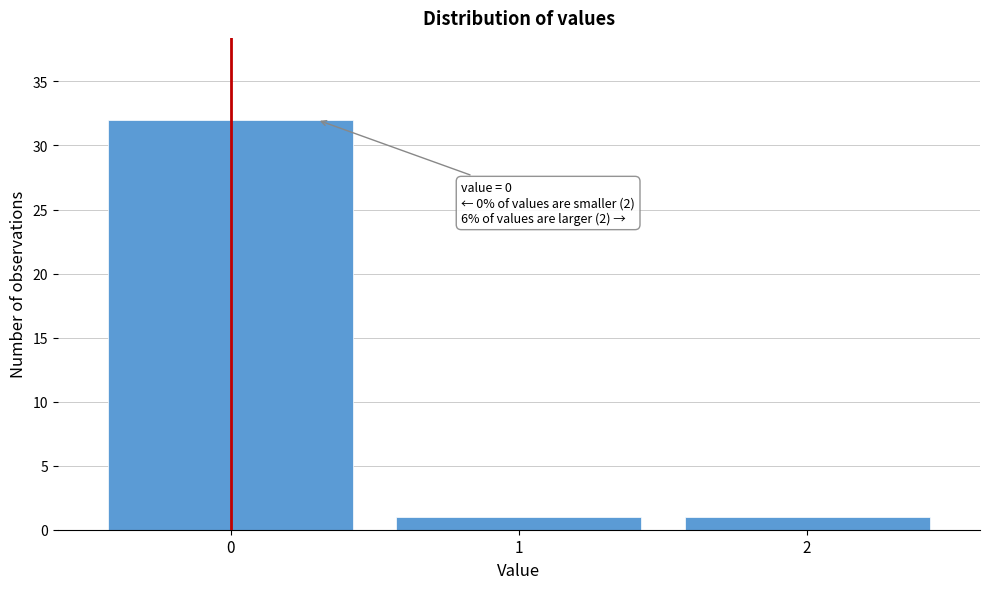

Which range on the x-axis has the tallest bar?

-0.5 to 0.5